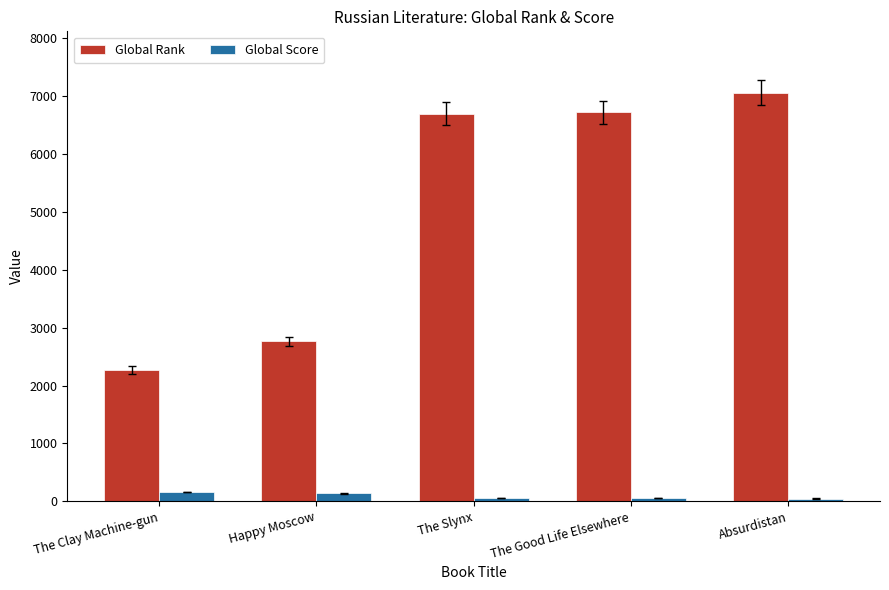

Which series has the largest total across all categories?

Global Rank